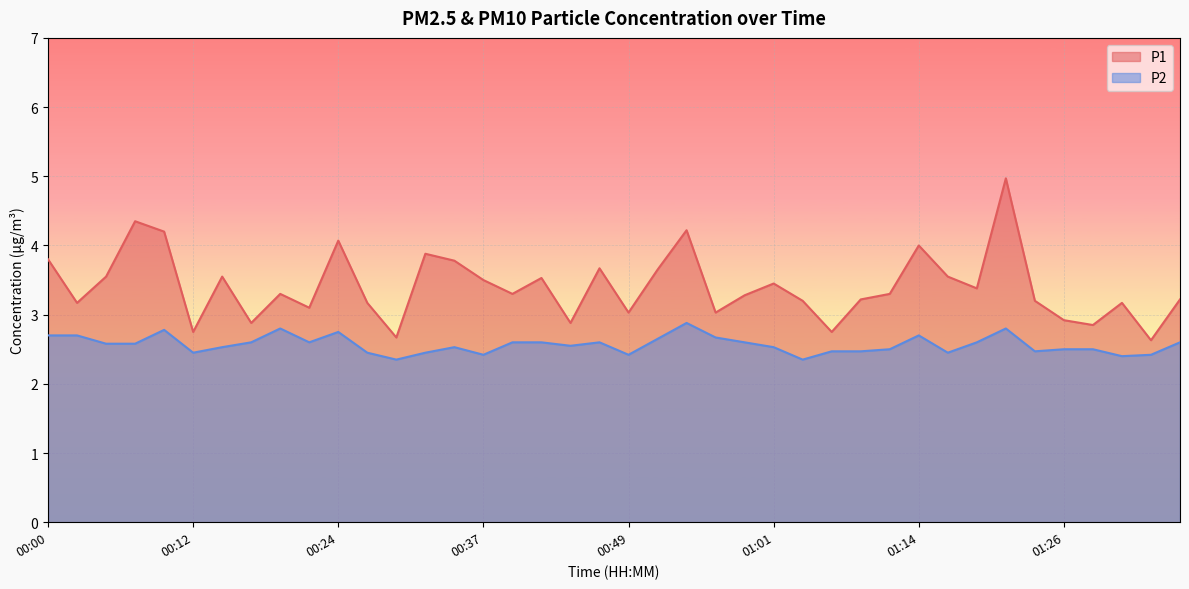

Read the P1 value at 01:11.

3.3